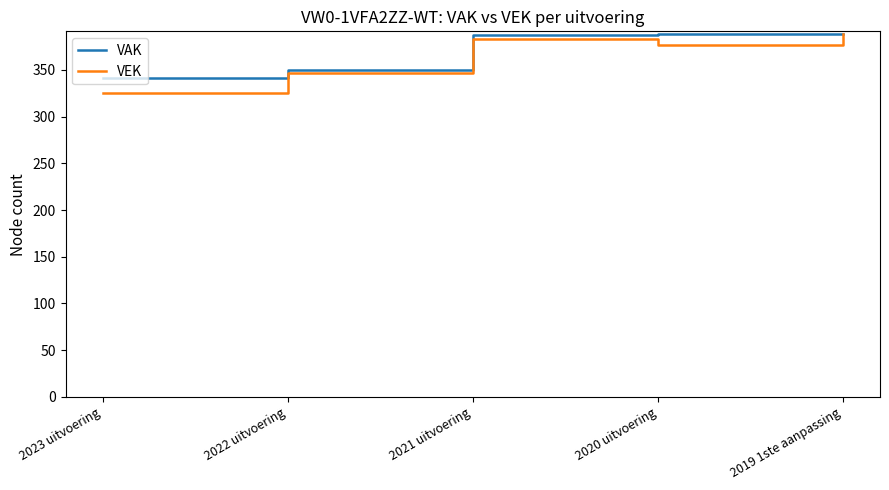

Where does the VEK series first go above 376?

2021 uitvoering